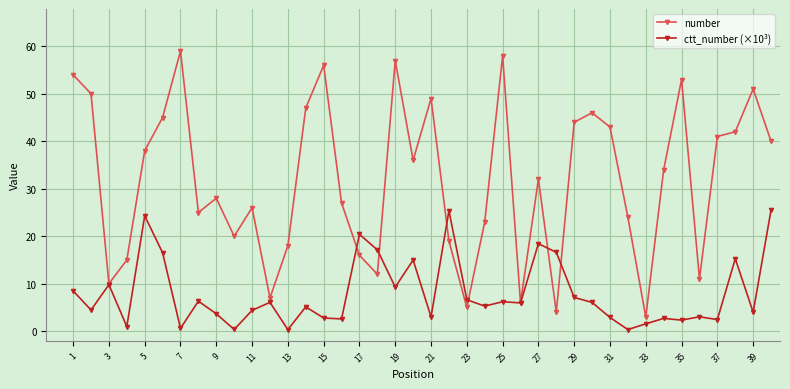

Which series has the largest range (max minus min)?

number